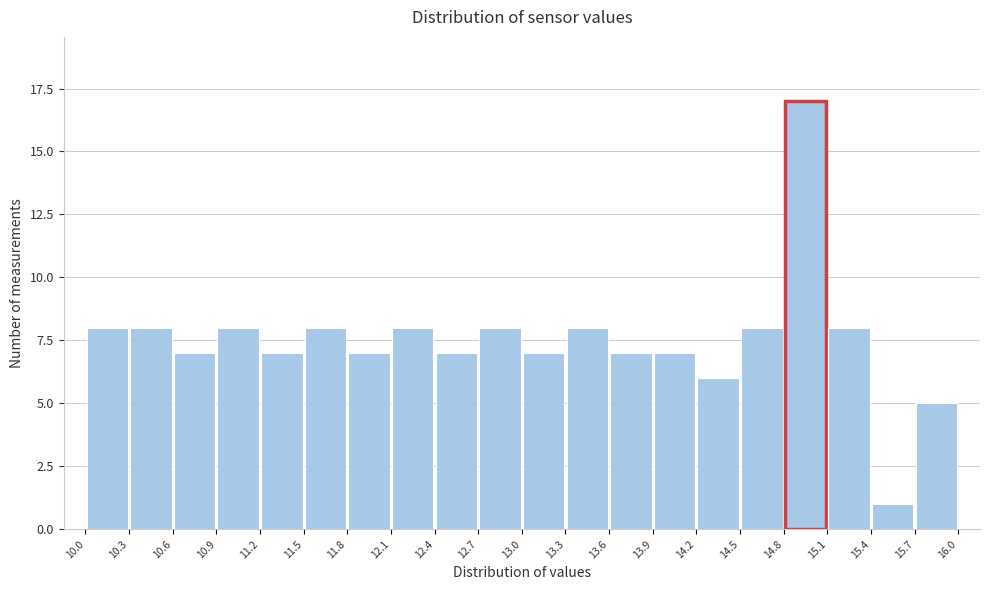

Reading left to right, list every bar in this chart as the range it spans on the x-axis followed by its height. The values are not printed on the chart, so give them approximately, as read against the axis.

10.0 to 10.3: 8
10.3 to 10.6: 8
10.6 to 10.9: 7
10.9 to 11.2: 8
11.2 to 11.5: 7
11.5 to 11.8: 8
11.8 to 12.1: 7
12.1 to 12.4: 8
12.4 to 12.7: 7
12.7 to 13.0: 8
13.0 to 13.3: 7
13.3 to 13.6: 8
13.6 to 13.9: 7
13.9 to 14.2: 7
14.2 to 14.5: 6
14.5 to 14.8: 8
14.8 to 15.1: 17
15.1 to 15.4: 8
15.4 to 15.7: 1
15.7 to 16.0: 5